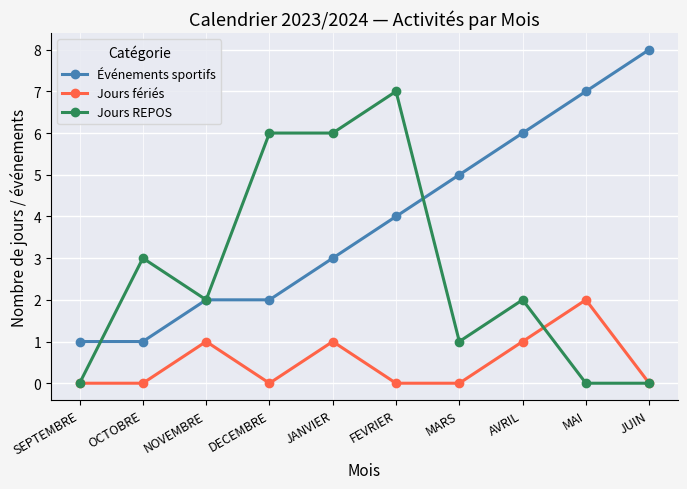

What is the difference between the Événements sportifs values at DECEMBRE and MARS?

3